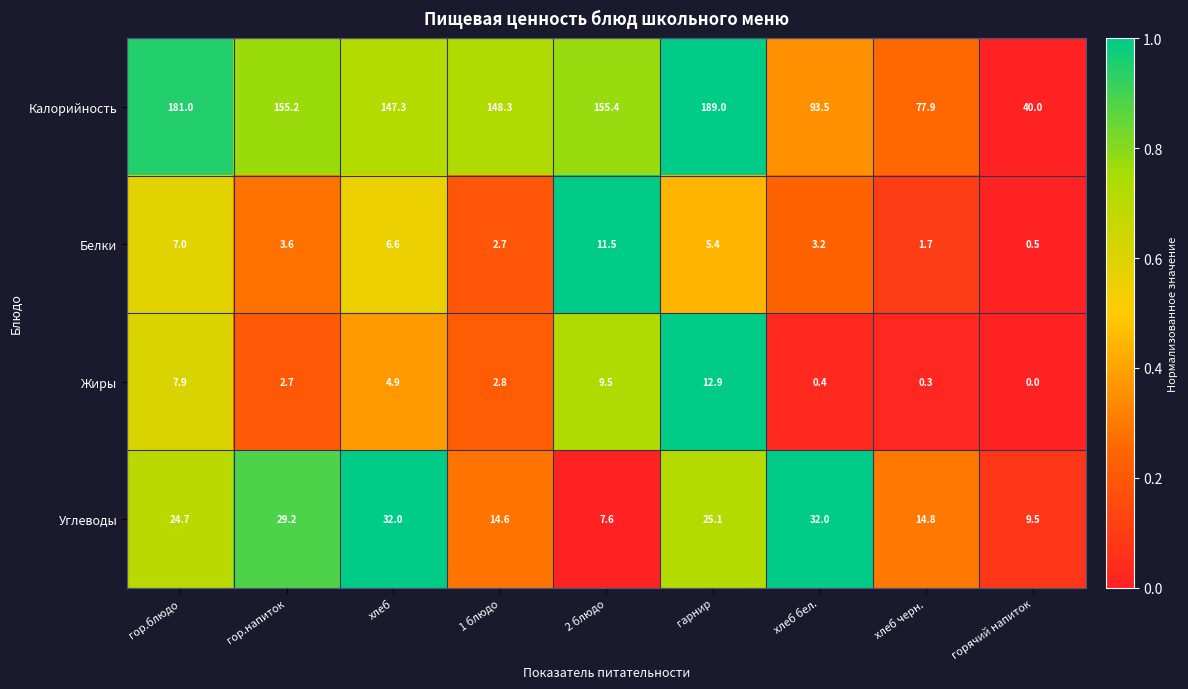

What is the difference between the maximum and minimum values in the Калорийность series?

149.0